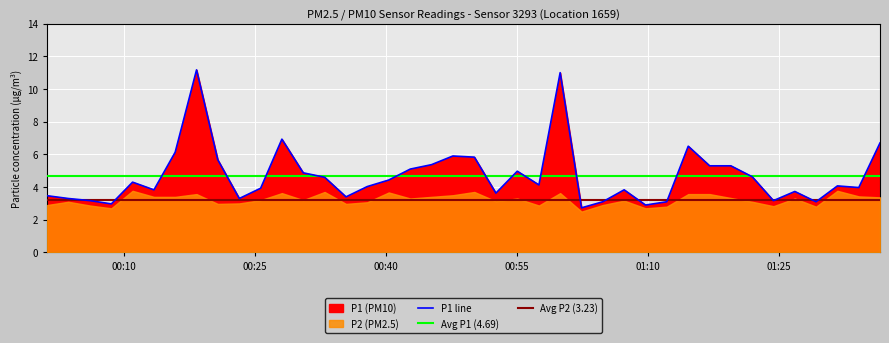

What is the minimum value shown in the chart?

2.7